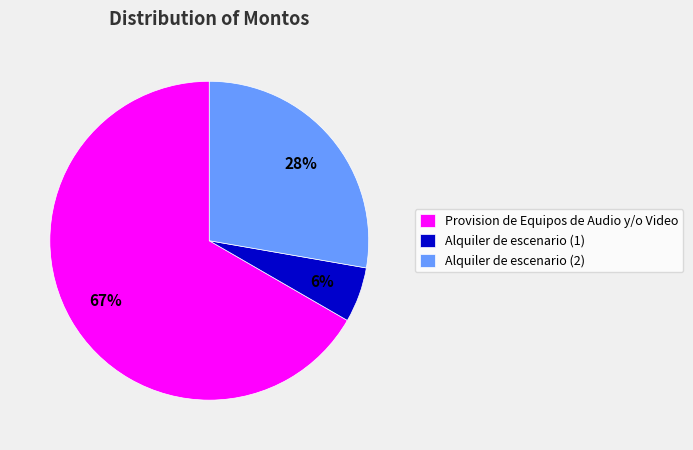

How many slices are in this pie chart?

3